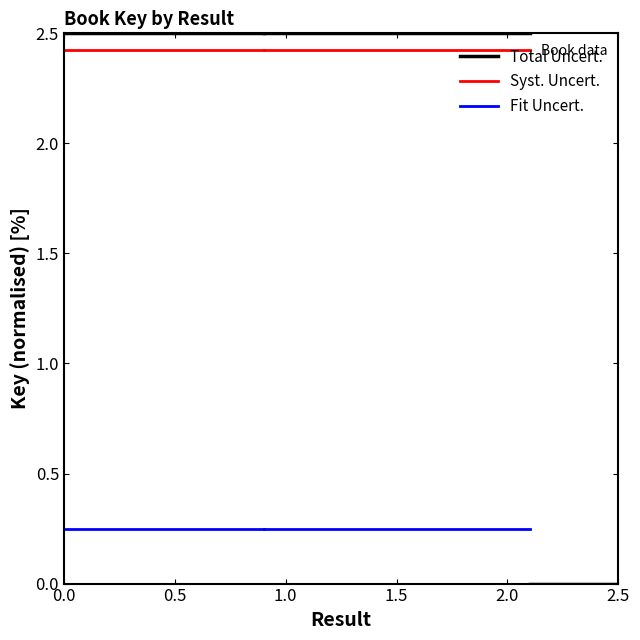

The value of Fit Uncert. at 0.0 is 0.1. True or false?

False